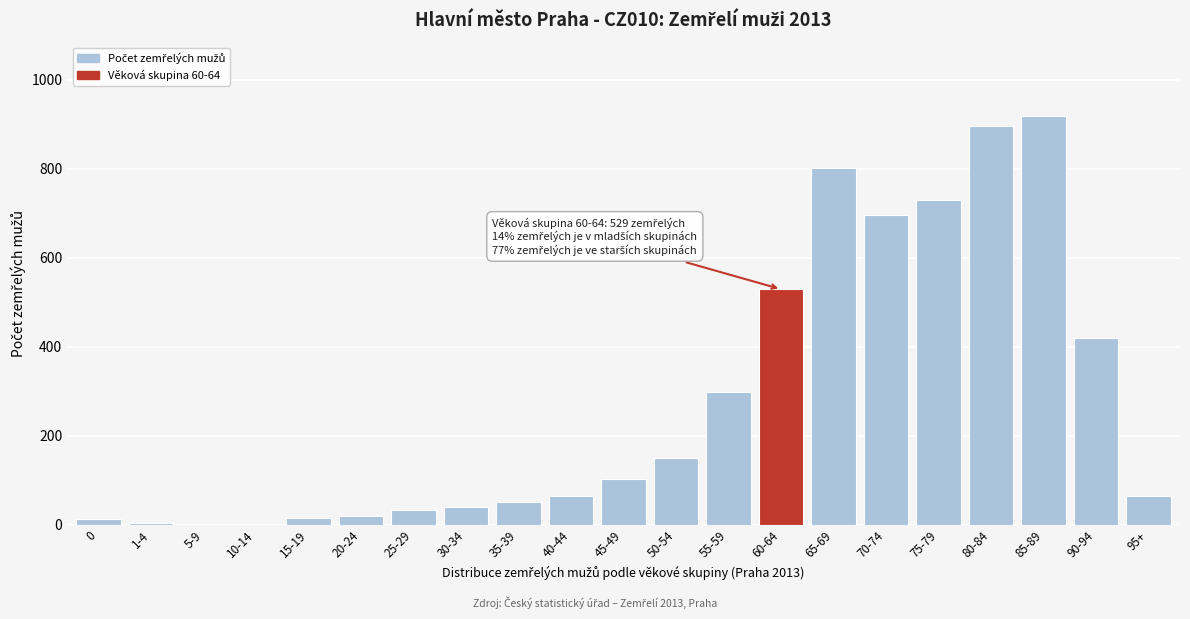

At which label is the value closest to 459?

90-94